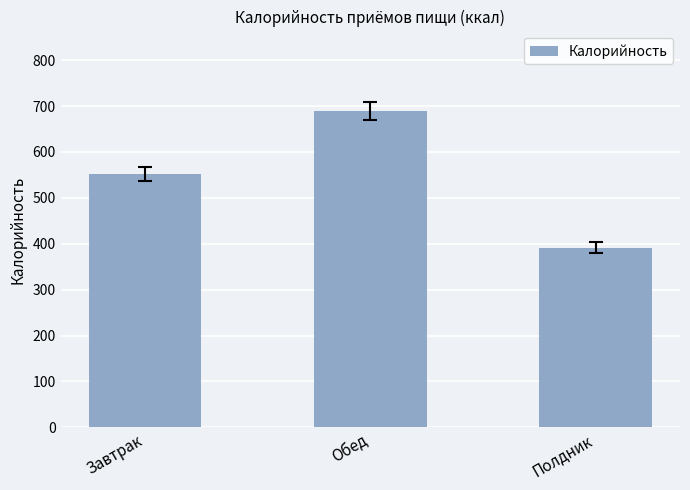

Does the chart contain any negative values?

No